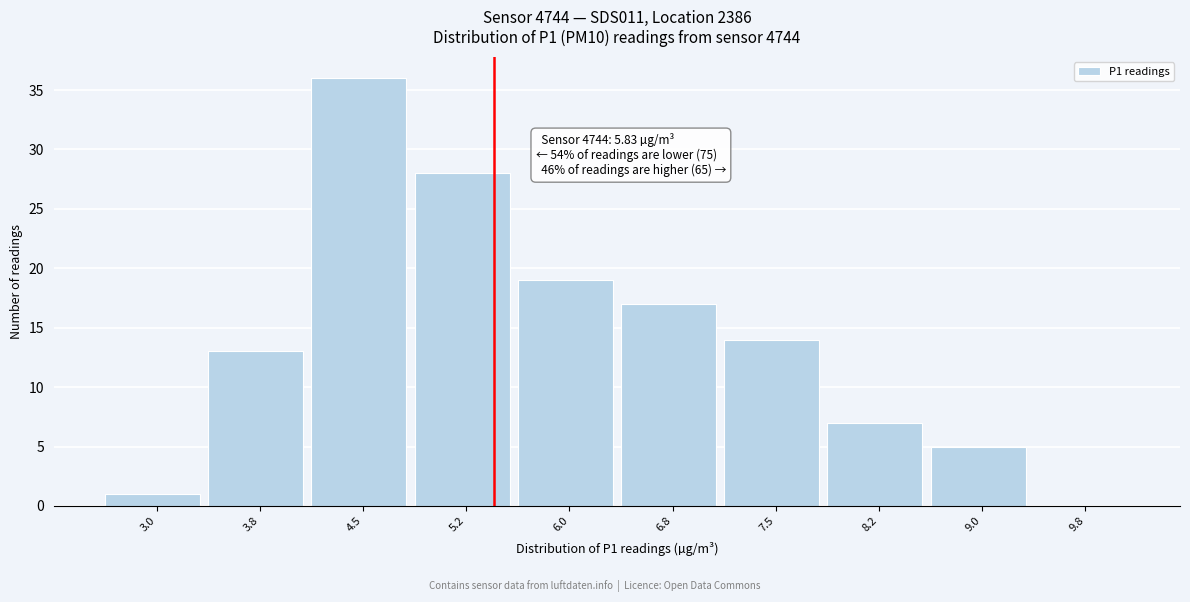

Reading left to right, list all the values displayed in this chart.

3.0=1	3.8=13	4.5=36	5.2=28	6.0=19	6.8=17	7.5=14	8.2=7	9.0=5	9.8=0